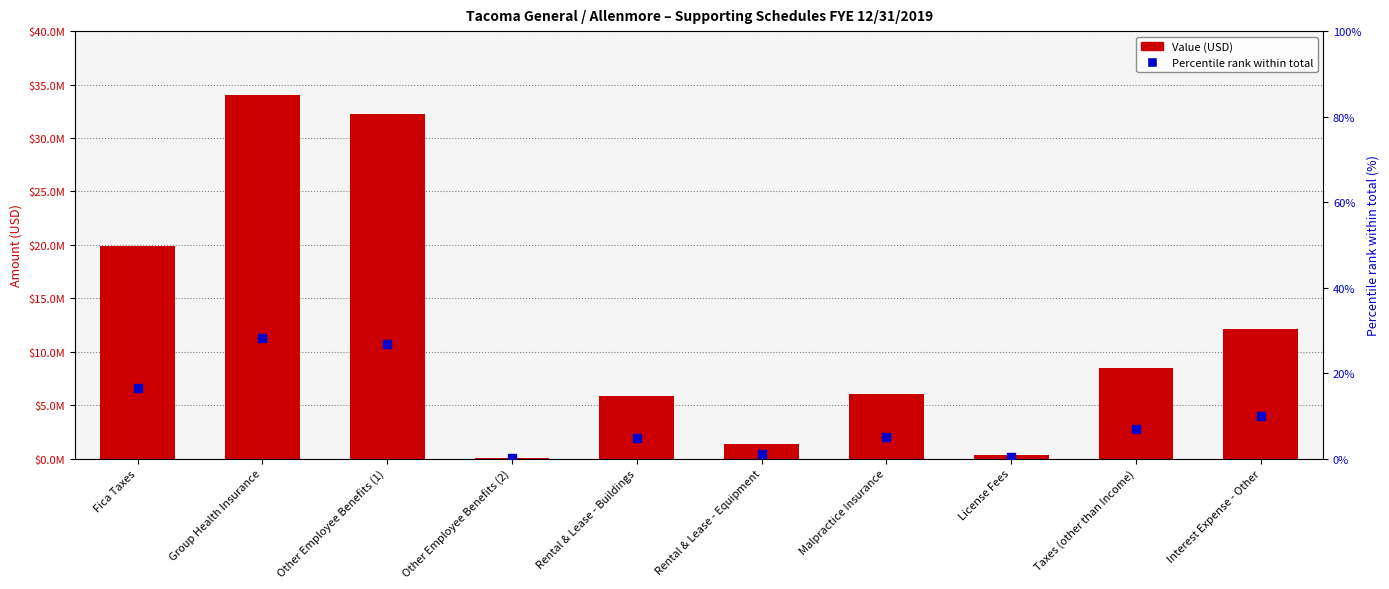

Which series has the largest Y range (max minus min)?

Value (USD)